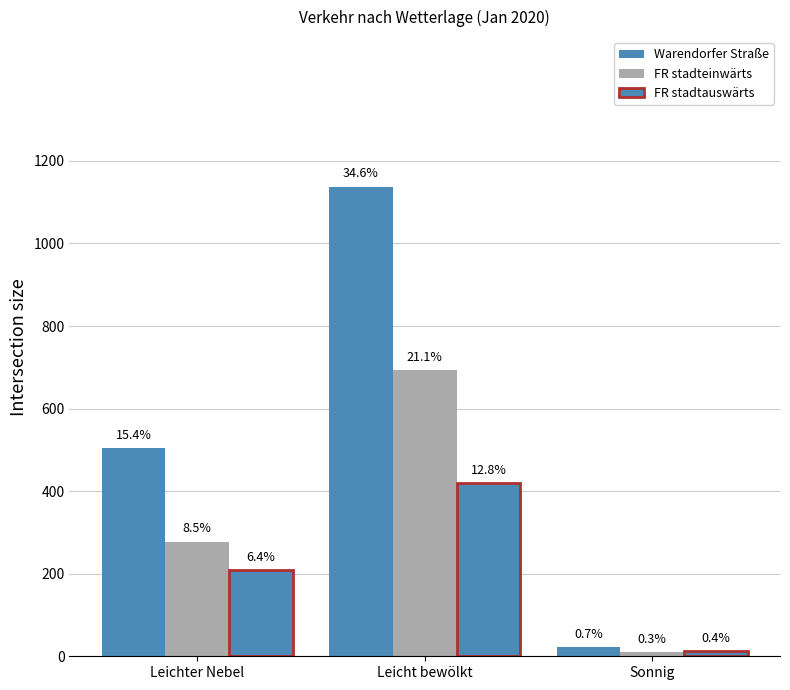

How many bars are there in total?

9